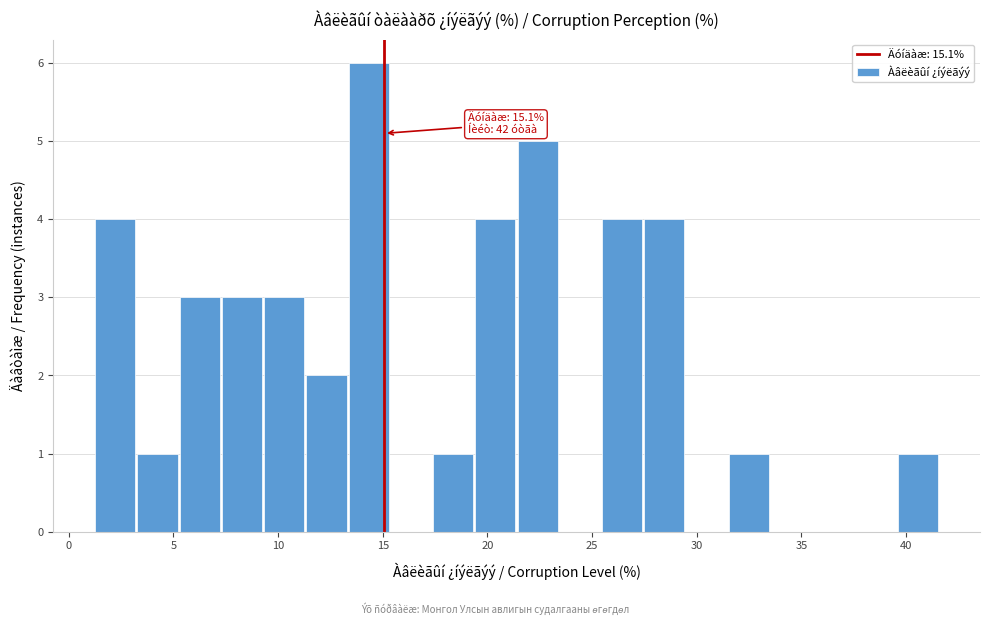

Over which range of the x-axis is the bar tallest?

13.5 to 15.5